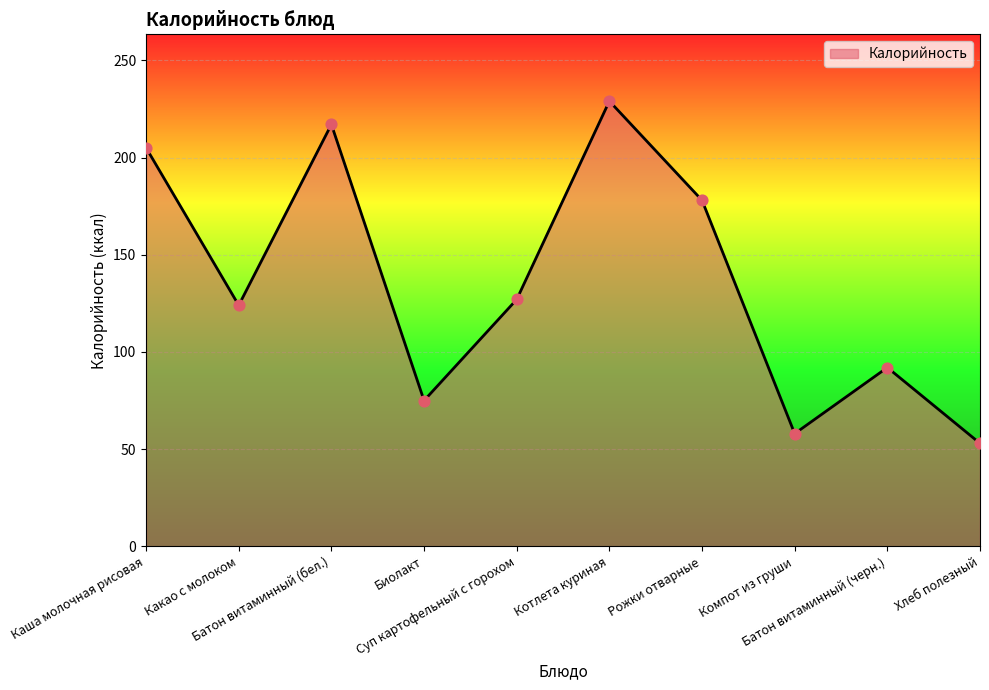

What is the ratio of the value at Батон витаминный (бел.) to the value at Каша молочная рисовая?

1.1